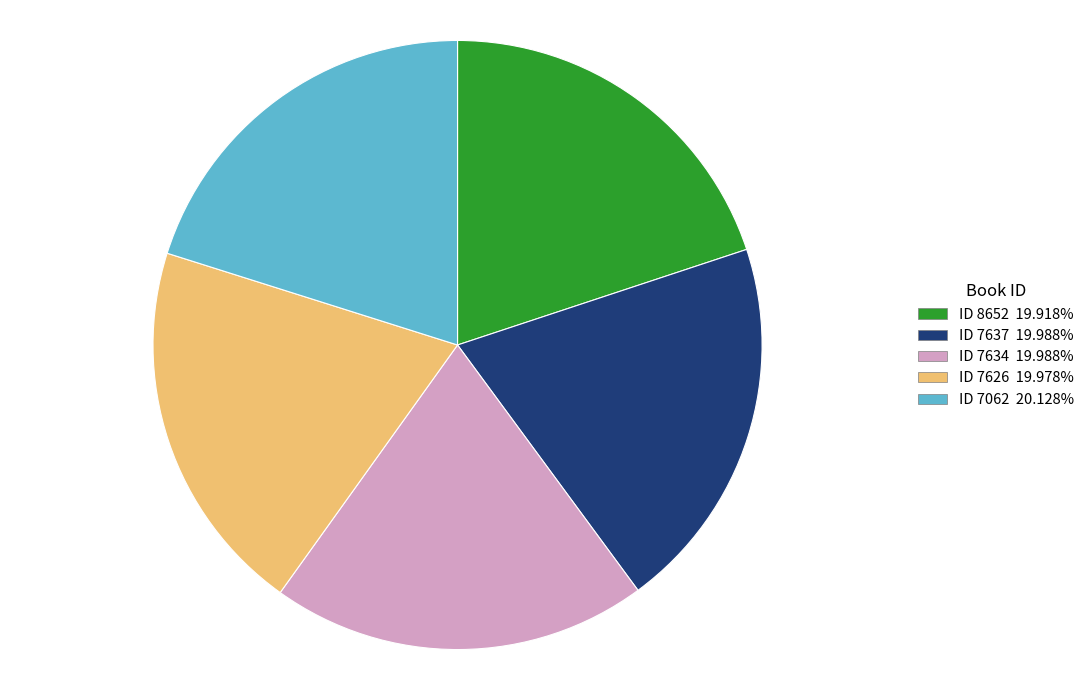

Is there a majority slice in this chart?

No